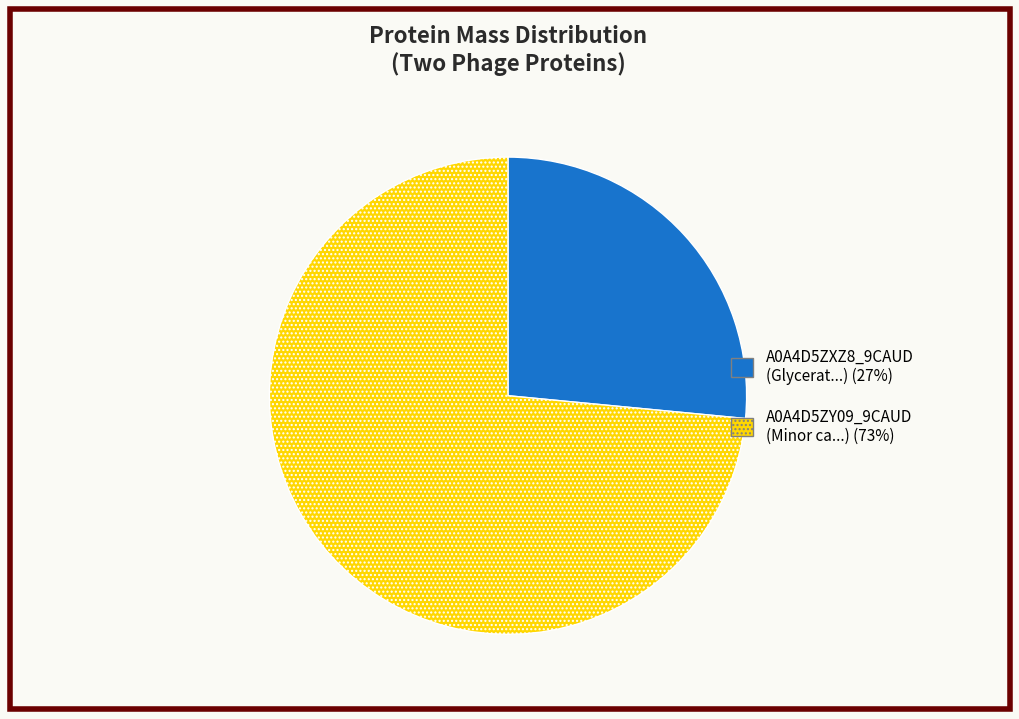

Is the sum of A0A4D5ZY09_9CAUD (Minor ca...) (73%) and A0A4D5ZXZ8_9CAUD (Glycerat...) (27%) greater than half?

Yes